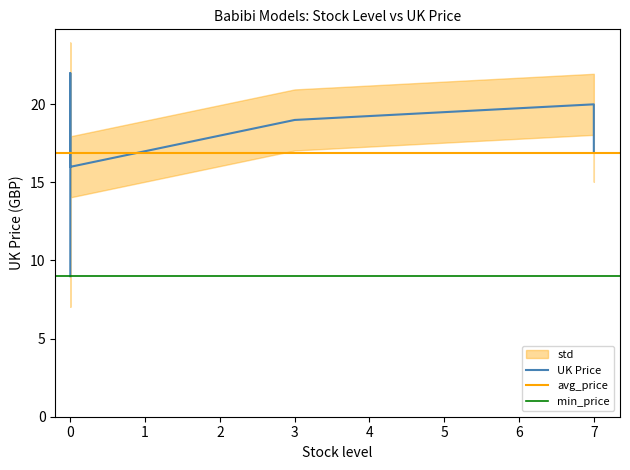

Read the value at 7.

20.0